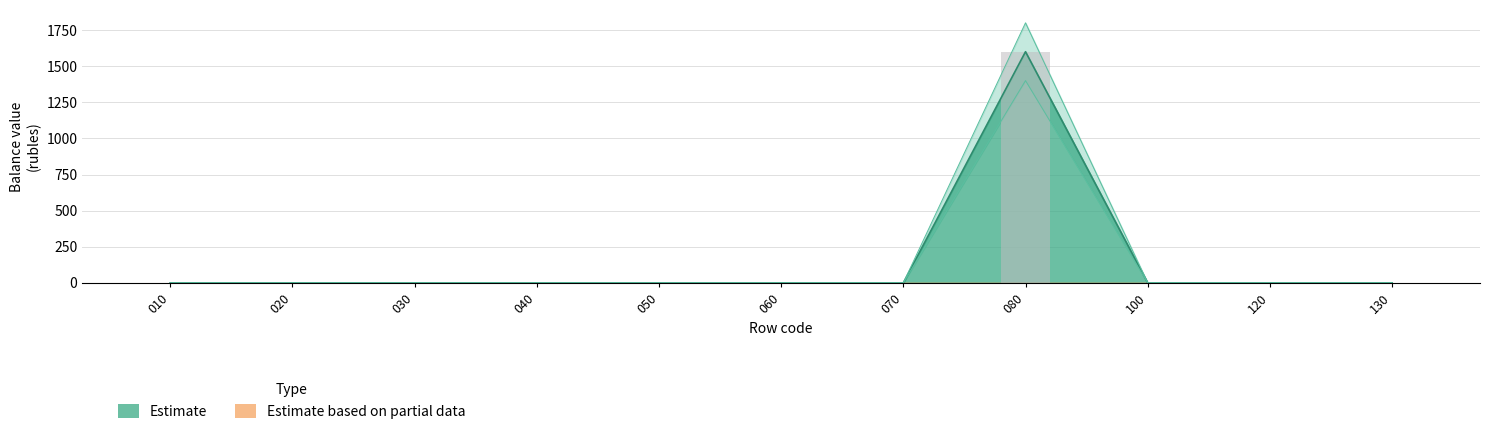

True or false: Lower Bound has a value of -635 at 040.

False